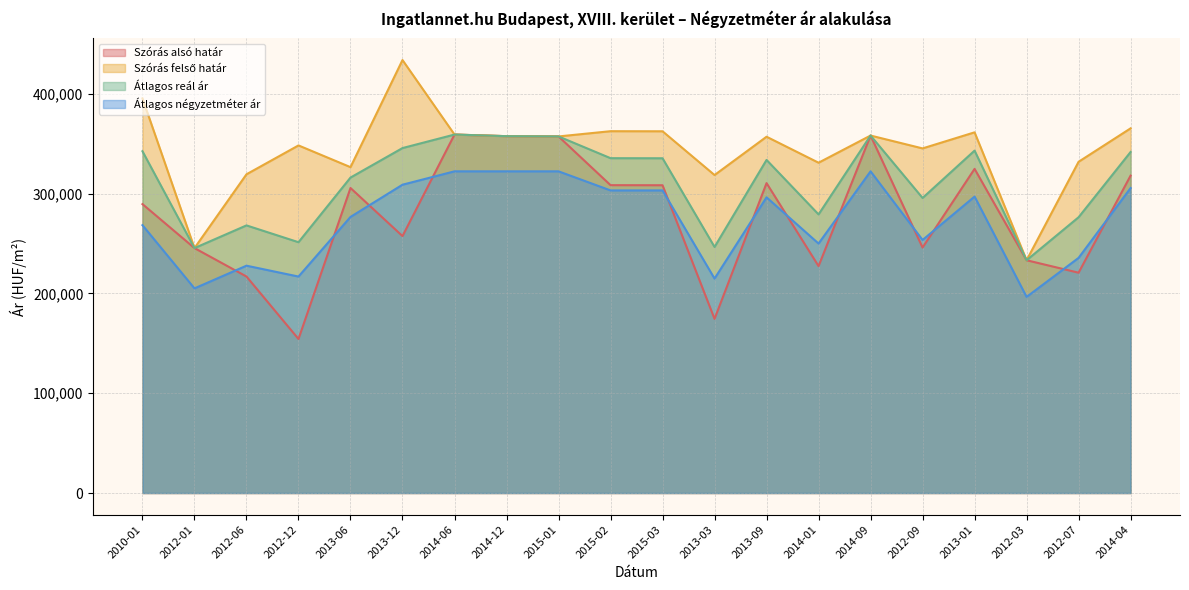

What is the value of the Átlagos négyzetméter ár point at the 12th from the left?

214929